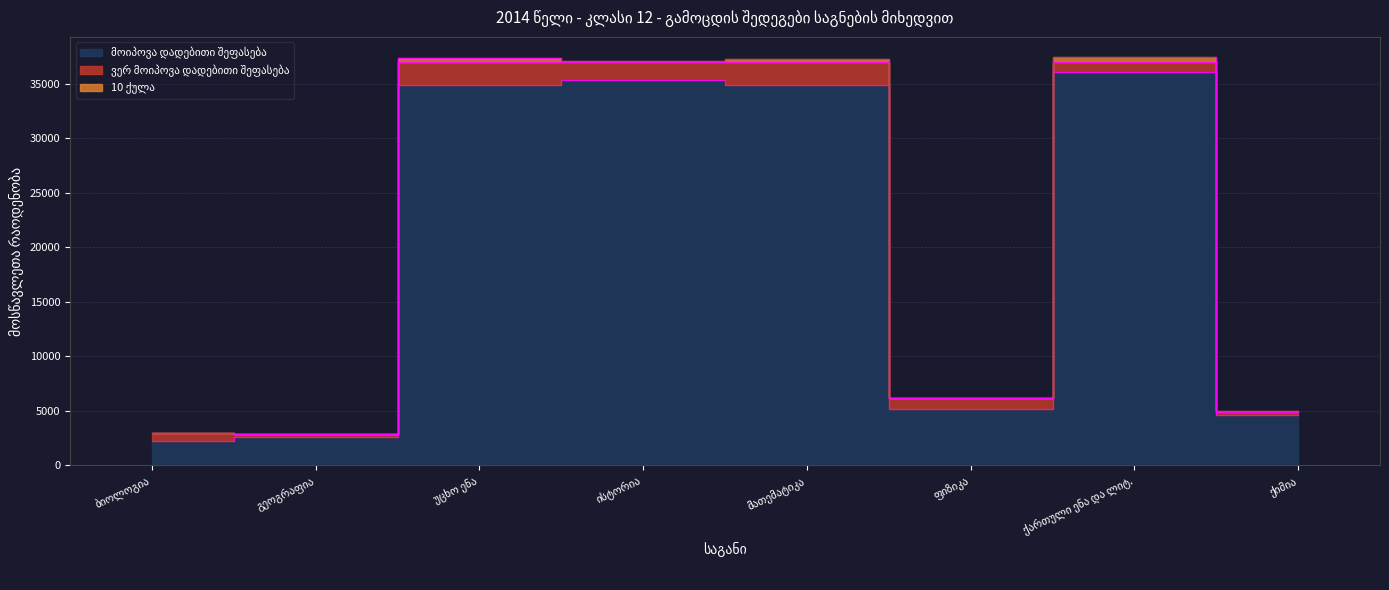

True or false: მოიპოვა დადებითი შეფასება has a value of 21892 at მათემატიკა.

False